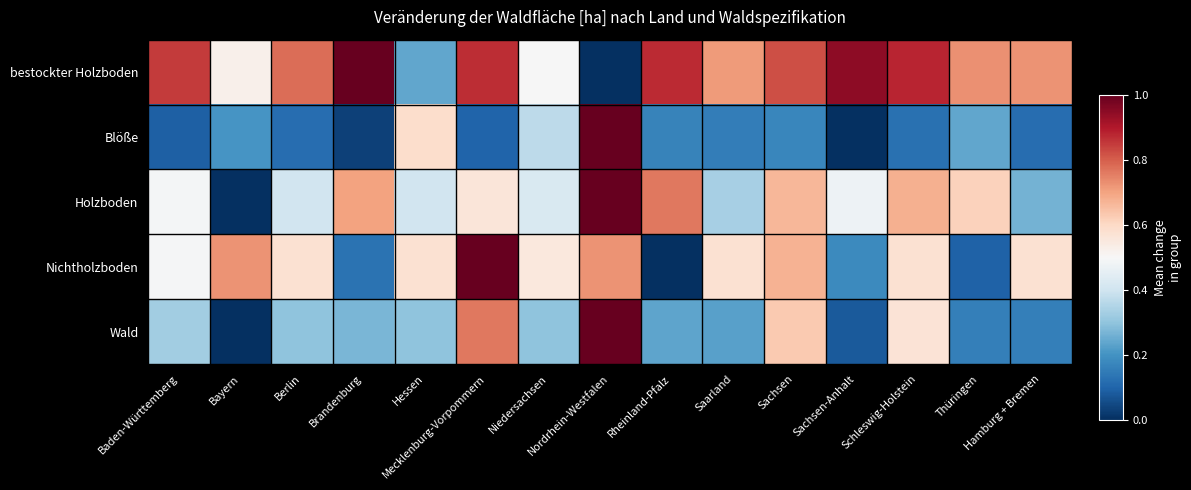

Between Rheinland-Pfalz and Sachsen-Anhalt, which is larger?

Sachsen-Anhalt